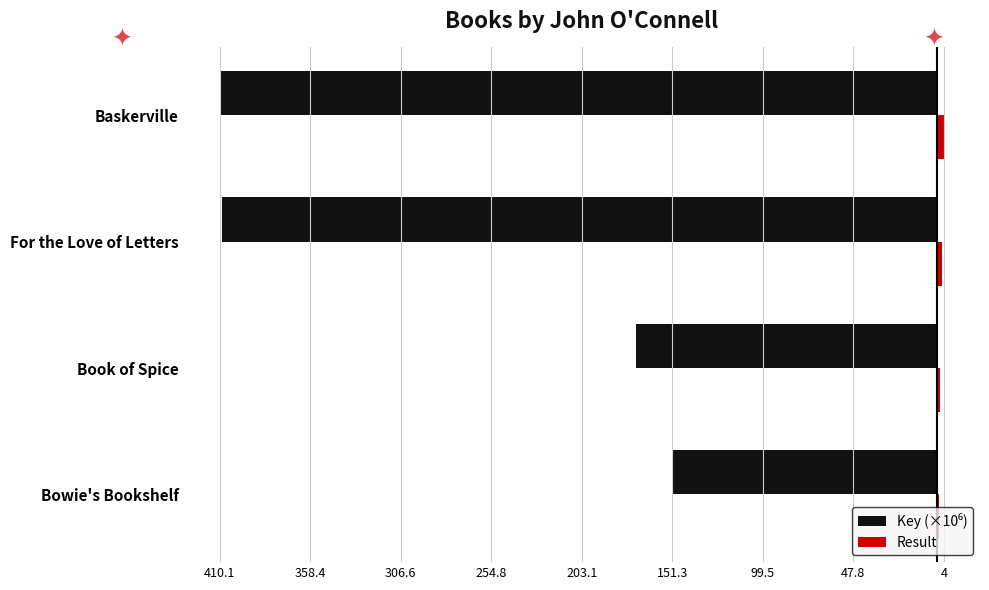

Which series has the widest spread of values?

Key (×10⁶)